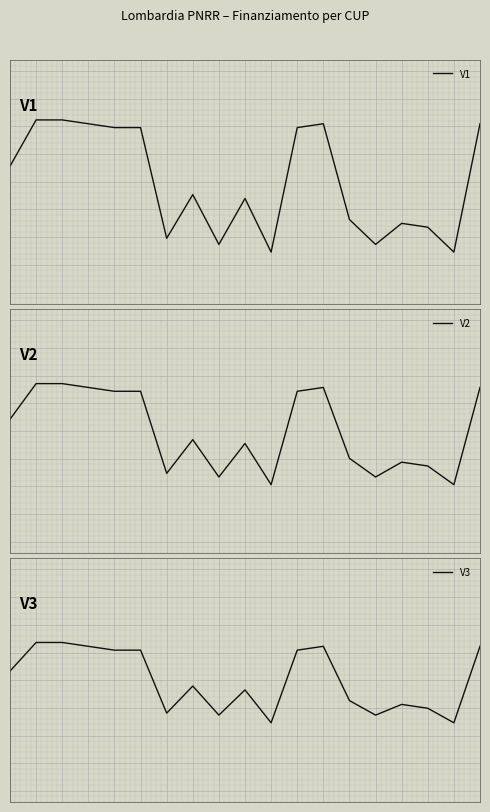

List the series in order of their peak value, lowest first.

V3, V2, V1